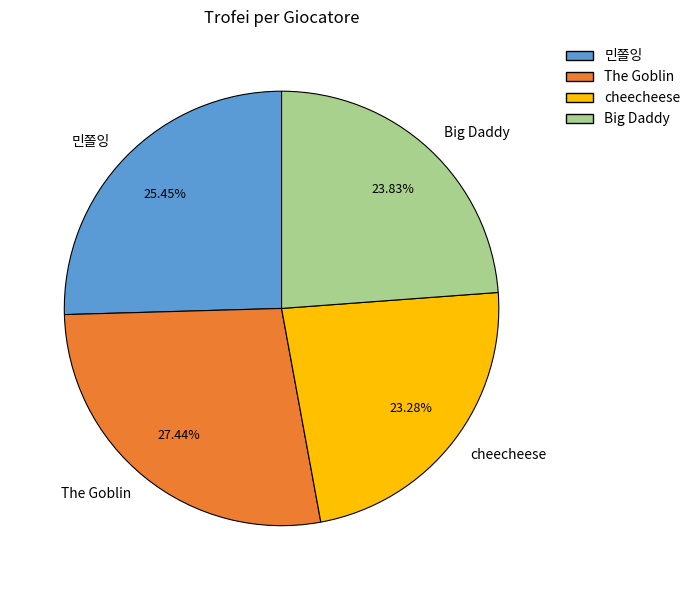

What percentage is the 민쫄잉 slice, to the nearest percent?

25%